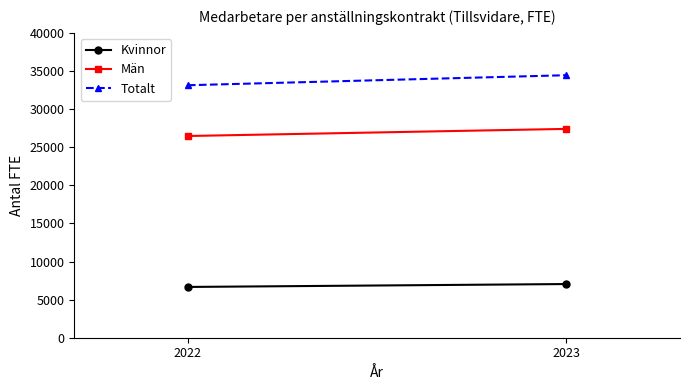

Is it true that Totalt equals 6932 at 2022?

False